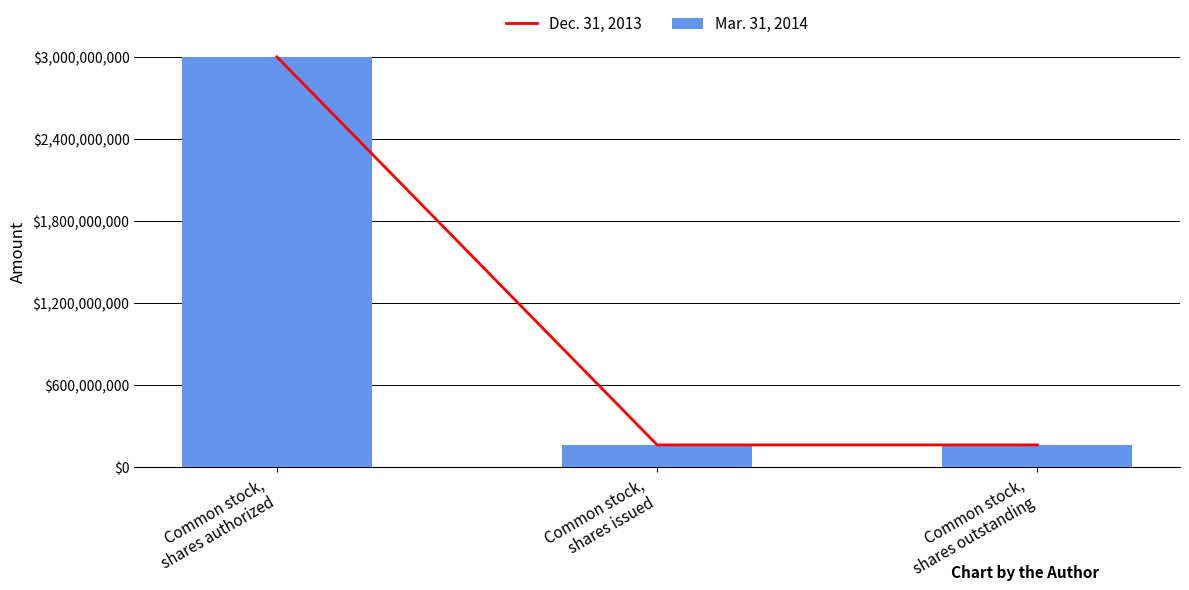

What is the difference between the Dec. 31, 2013 values at Common stock,
shares authorized and Common stock,
shares issued?

2836865500